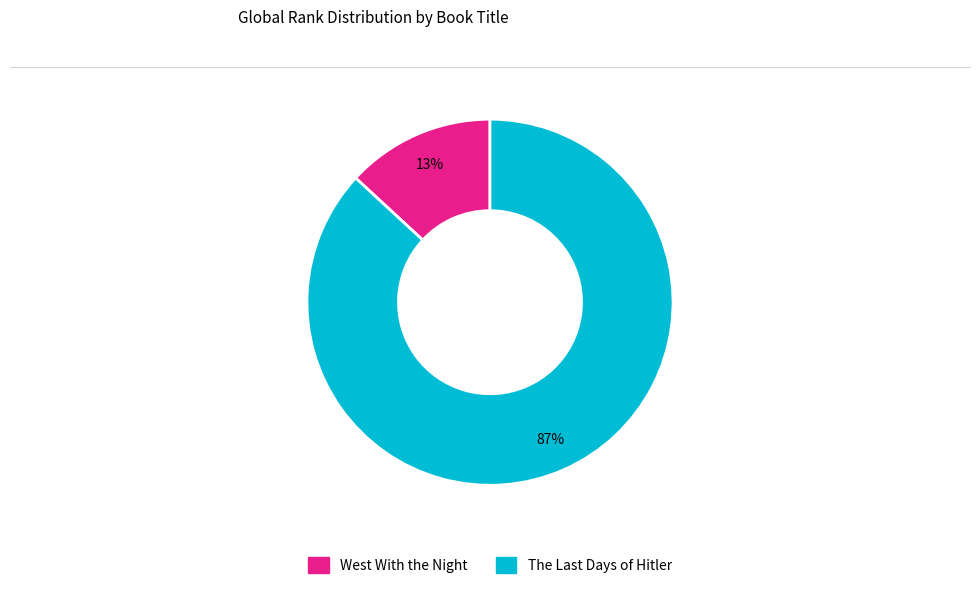

To the nearest percent, what is the average slice percentage?

50%